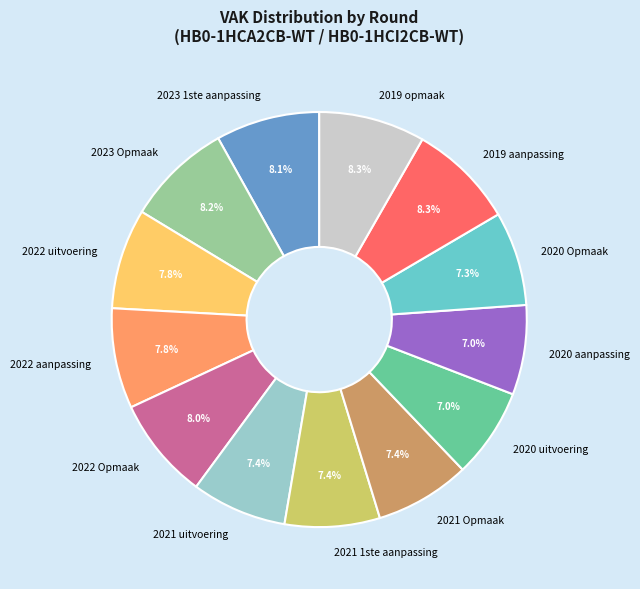

Approximately how many times larger is the value at 2020 Opmaak compared to 2020 uitvoering?

1.0